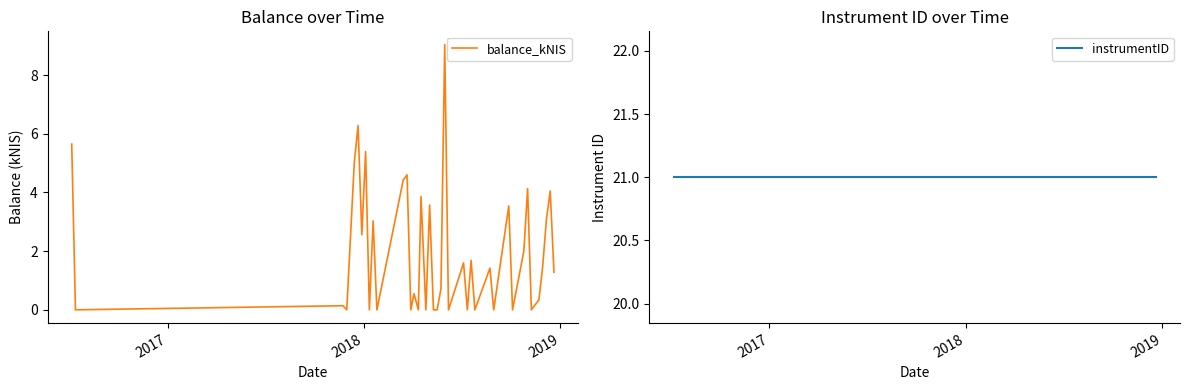

How many data points in balance_kNIS are above 1?

21